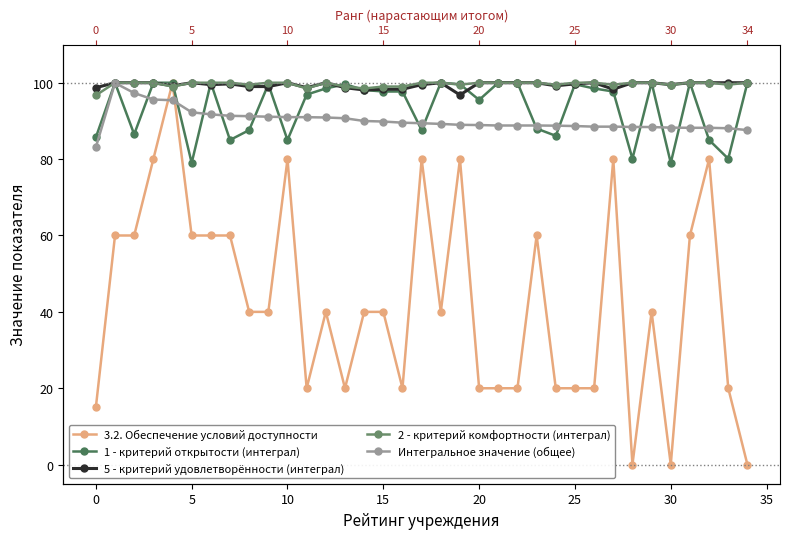

What is the average value of the 1 - критерий открытости (интеграл) series?

93.5